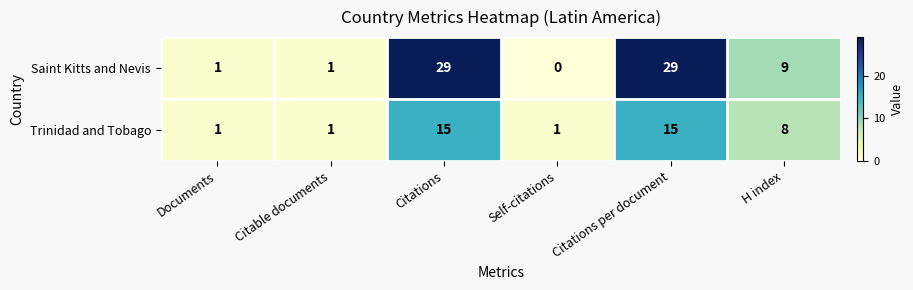

At Citations per document, list the series in order from smallest to largest.

Trinidad and Tobago, Saint Kitts and Nevis